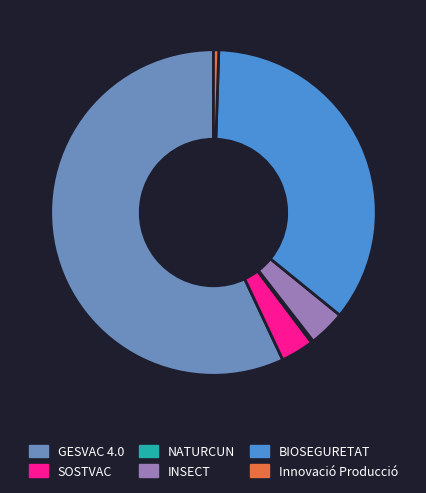

What is the ratio of the value at BIOSEGURETAT to the value at GESVAC 4.0?

0.6